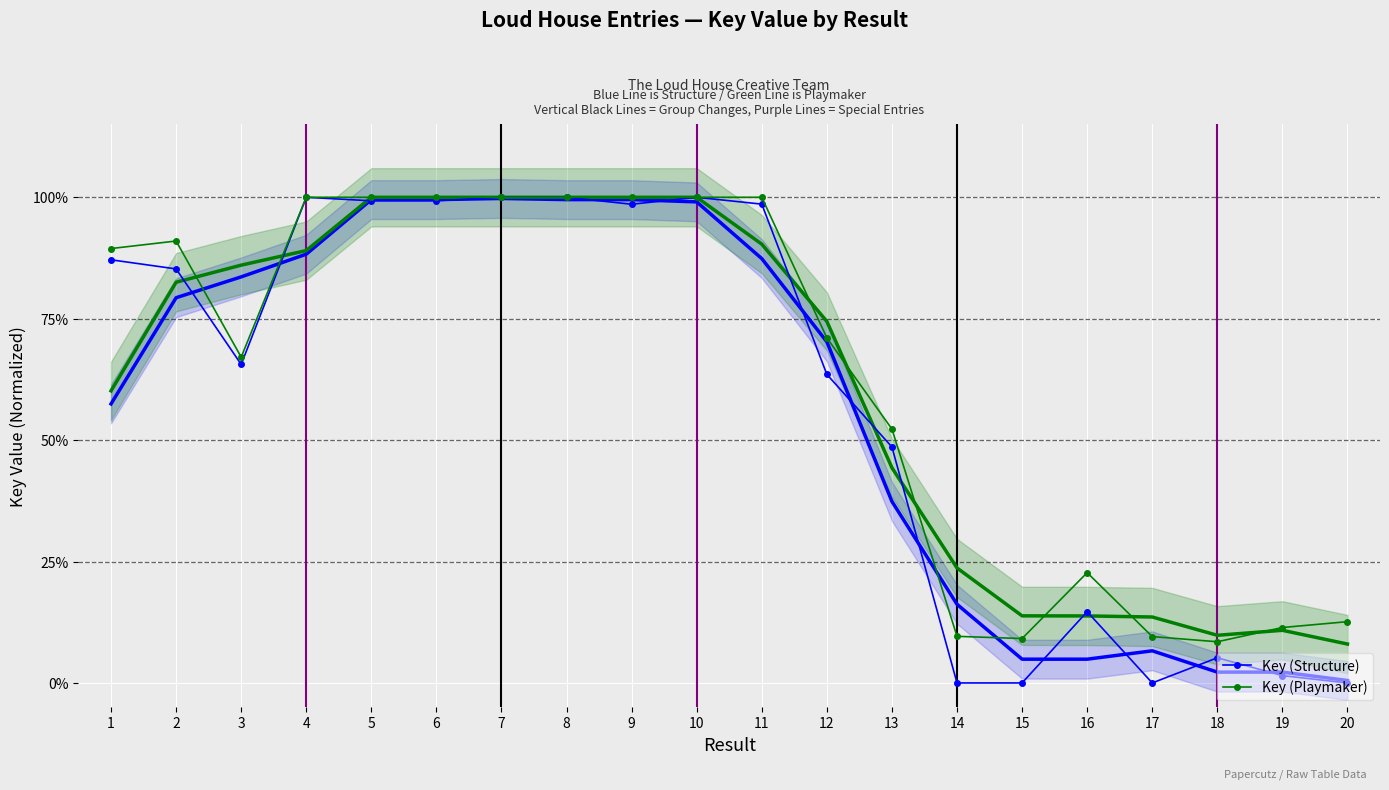

Where is Key (Structure) nearest to the value 0?

14